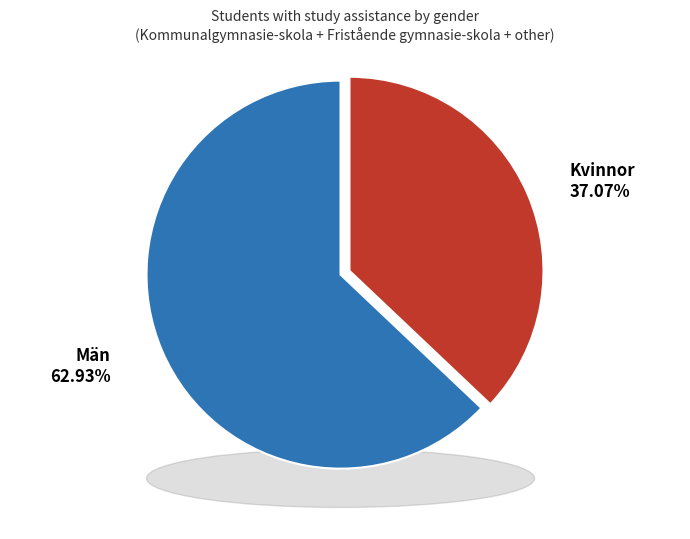

Is it true that Män is 72% of the pie?

False